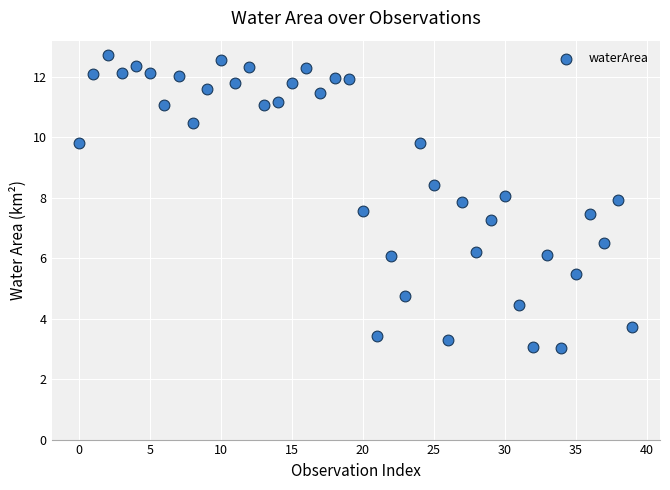

What Y value in the scatter plot is closest to 7?

7.3